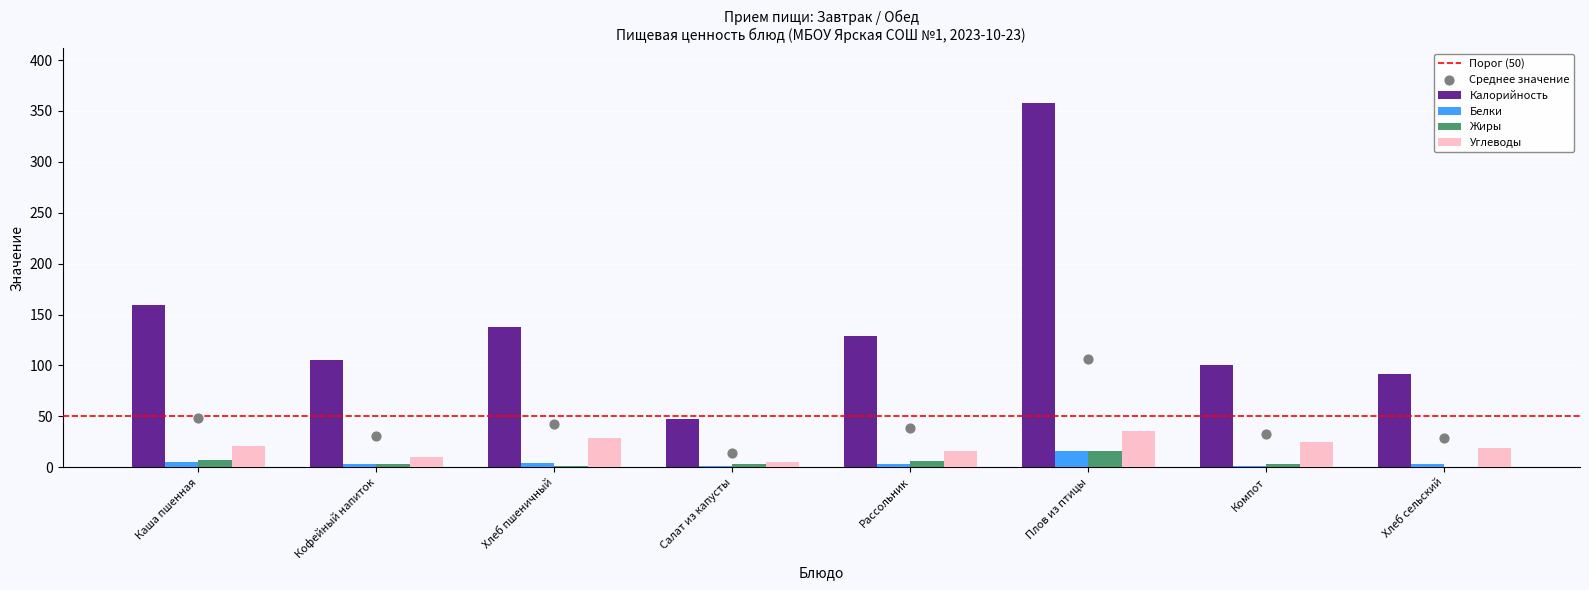

Is the value of Калорийность at Рассольник greater than the value of Жиры at Салат из капусты?

Yes